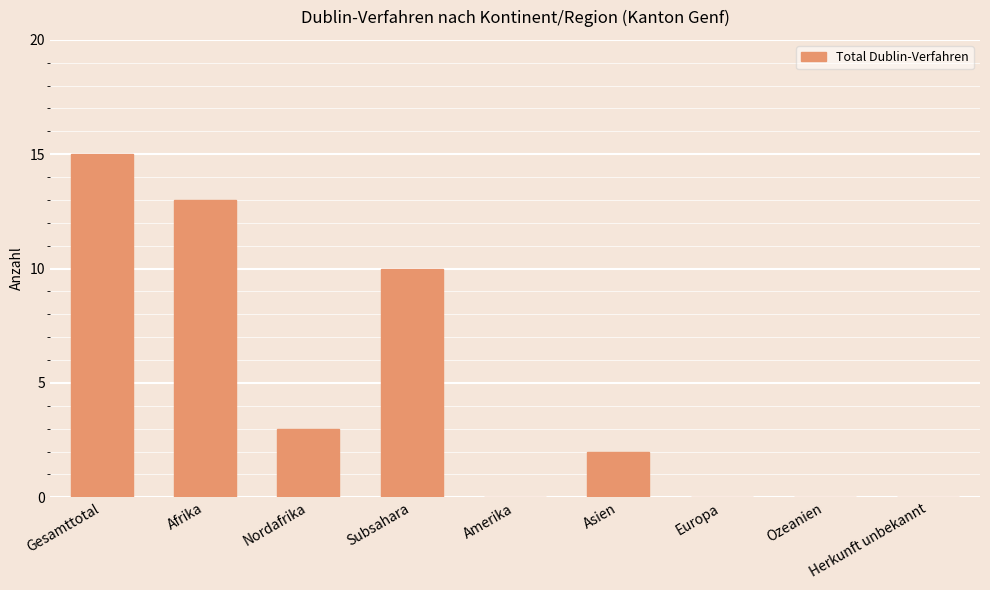

Where does the data first go above 2?

Gesamttotal